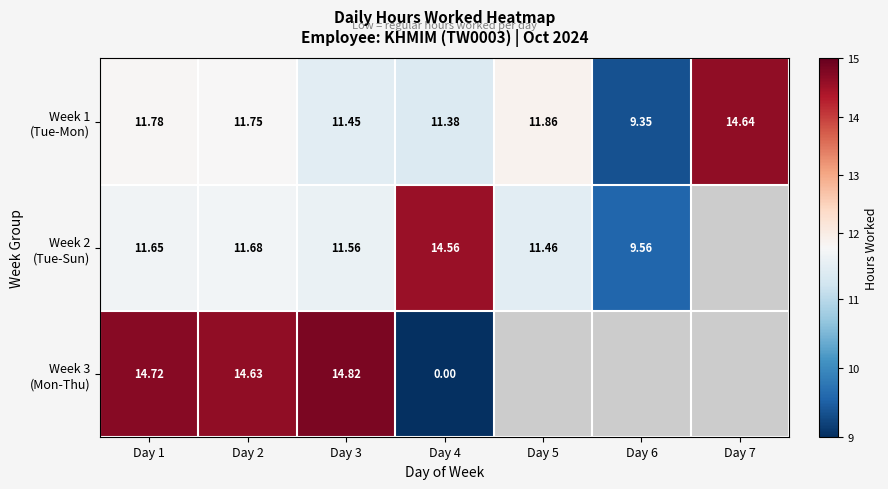

Rank the series at Day 4 from highest to lowest value.

Week 2 (Tue-Sun), Week 1 (Tue-Mon), Week 3 (Mon-Thu)